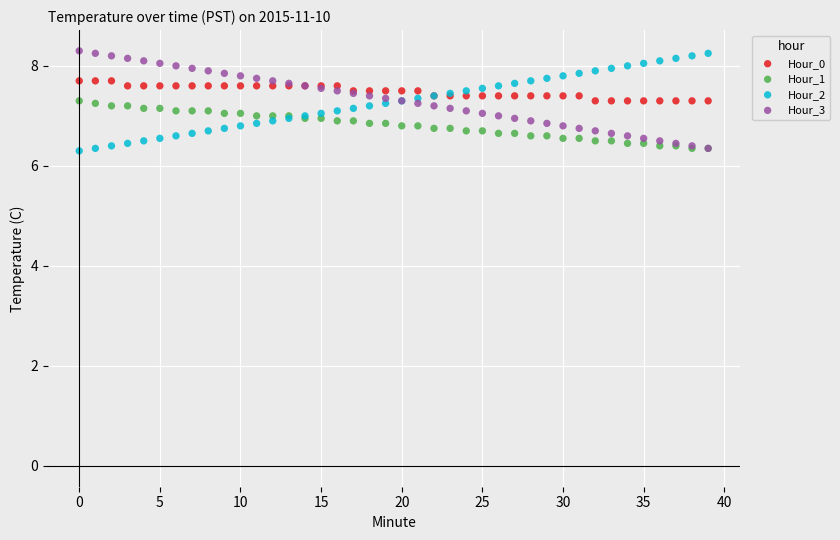

What are all the series names shown in the legend?

Hour_0, Hour_1, Hour_2, Hour_3